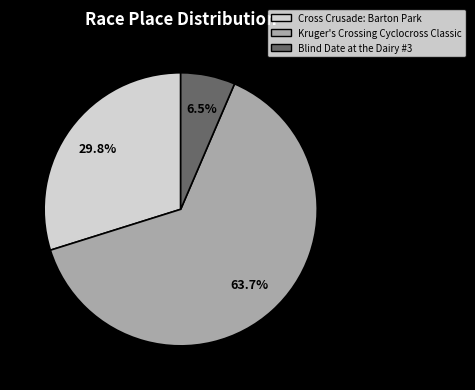

Is there any slice that represents more than half of the pie?

Yes